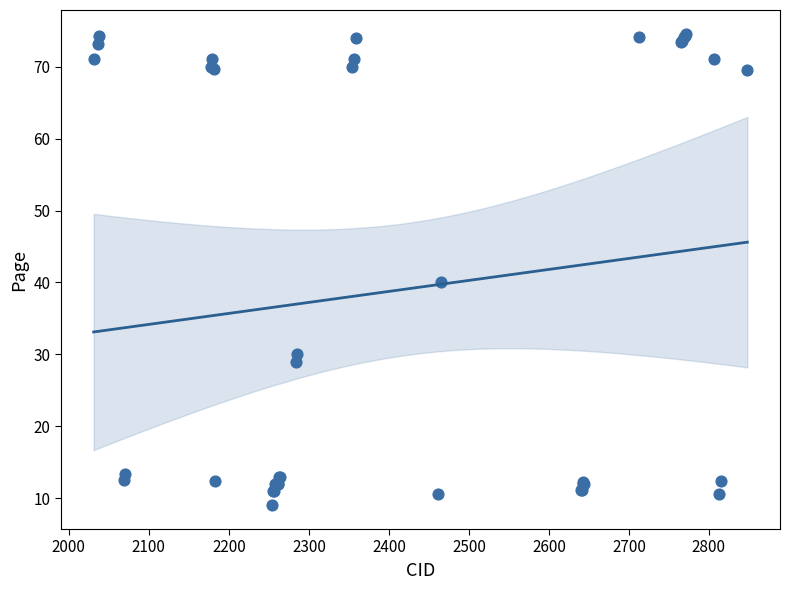

What Y value in the scatter plot is closest to 41?

40.1